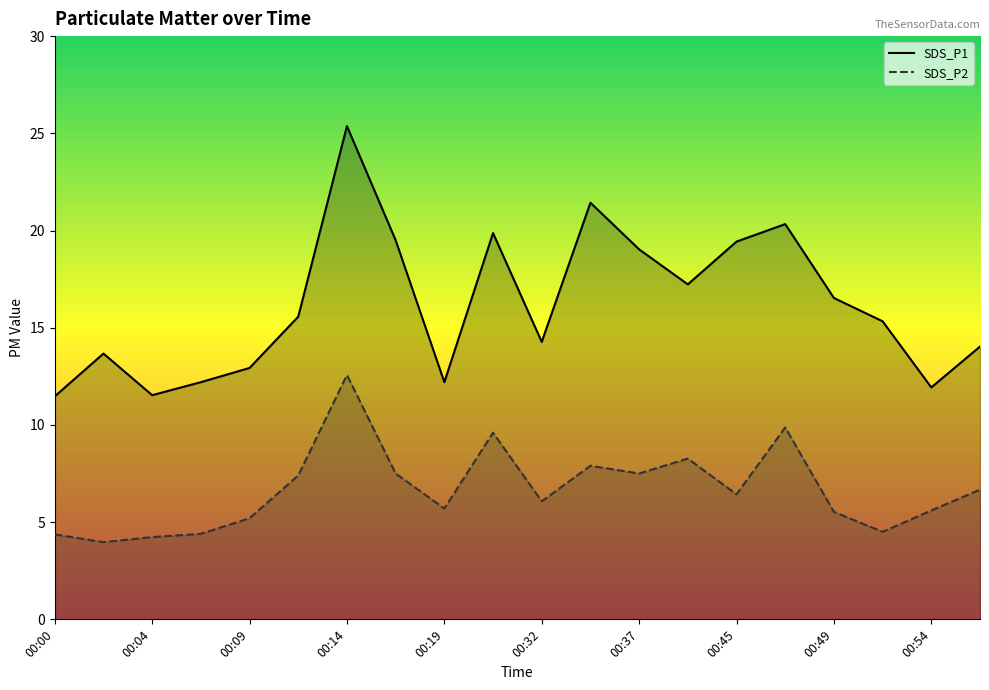

What is the difference between the second highest and second lowest values in the SDS_P1 series?

9.9